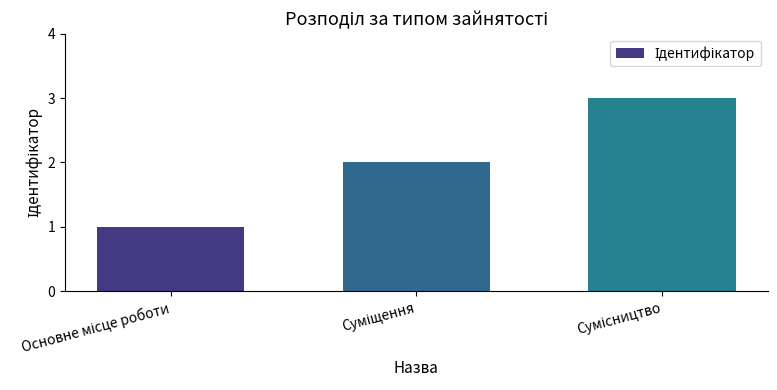

What is the greatest value displayed?

3